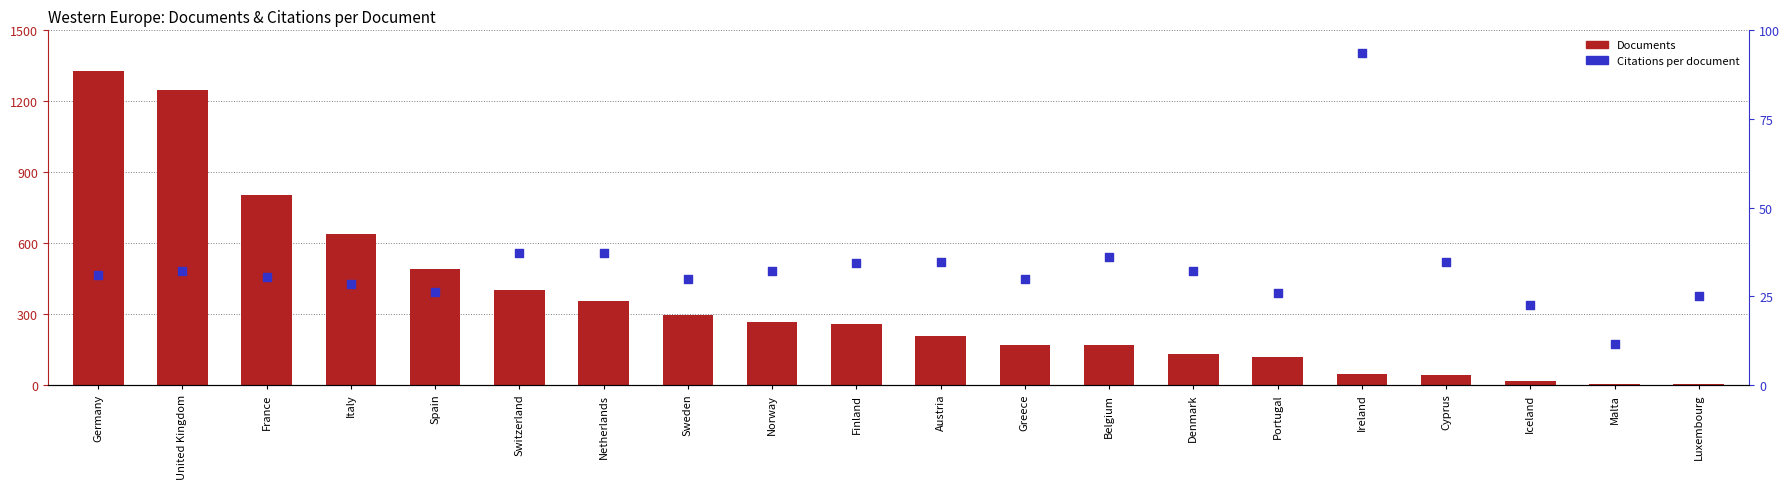

Is the value of Documents at Portugal greater than the value of Citations per document at Austria?

Yes